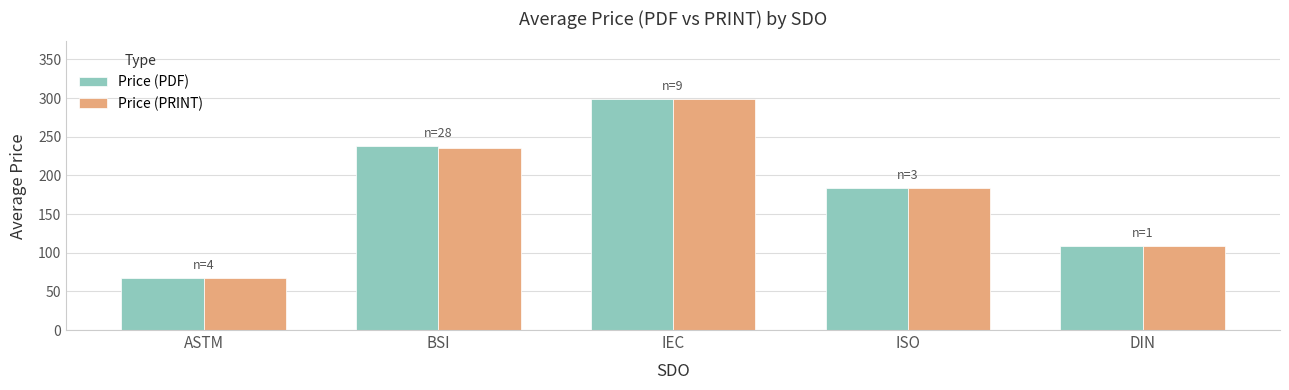

At how many categories does at least one series exceed 251?

1